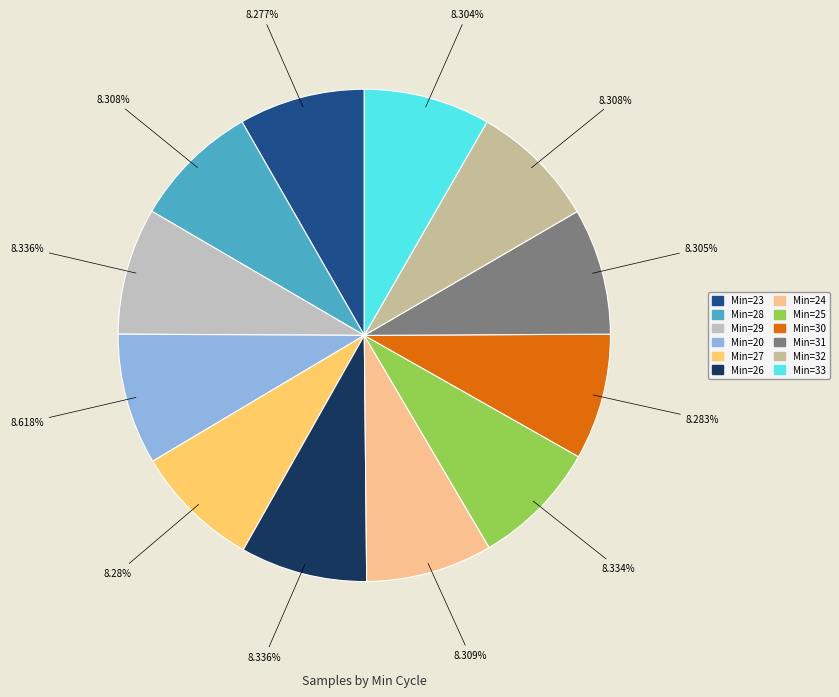

Combined, do Min=30 and Min=20 account for over 50%?

No